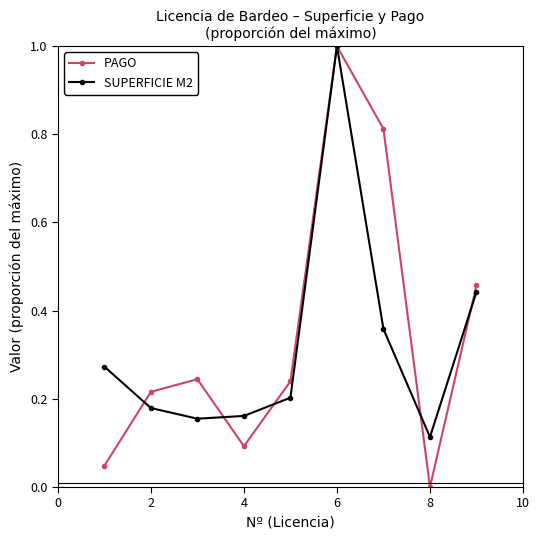

True or false: PAGO has more than 2 points higher than both neighbors.

False